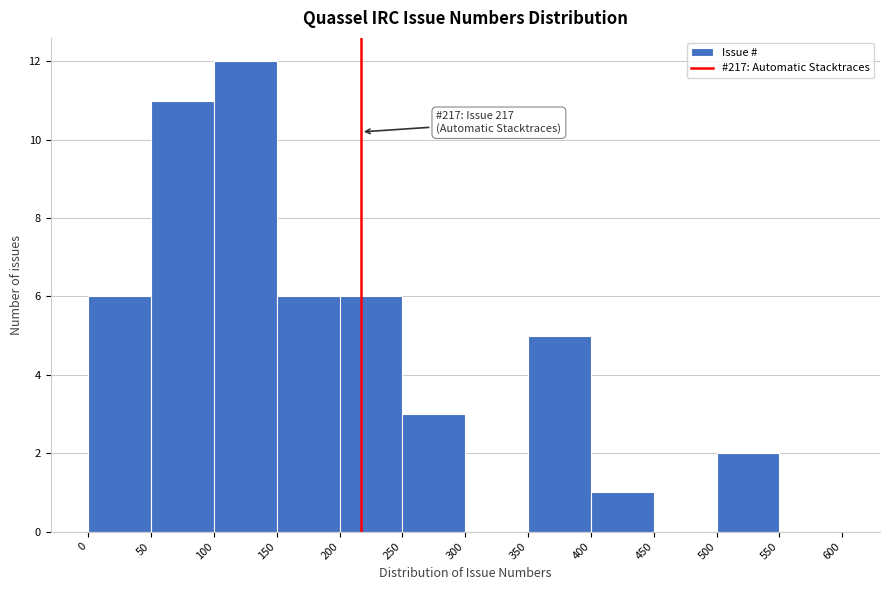

Over which range of the x-axis is the bar tallest?

100 to 150